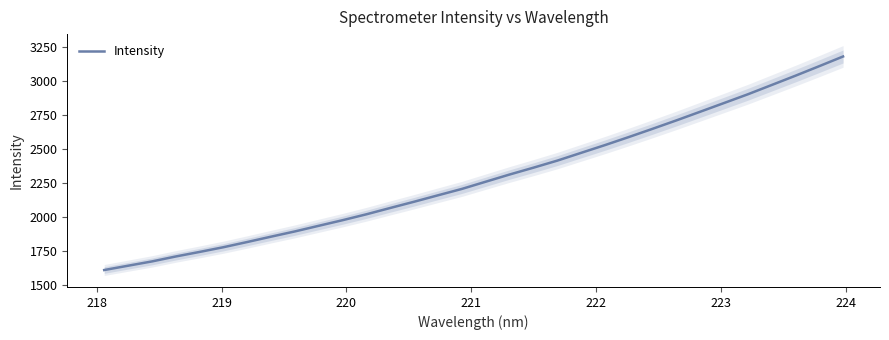

What is the minimum value for Intensity?

1610.8